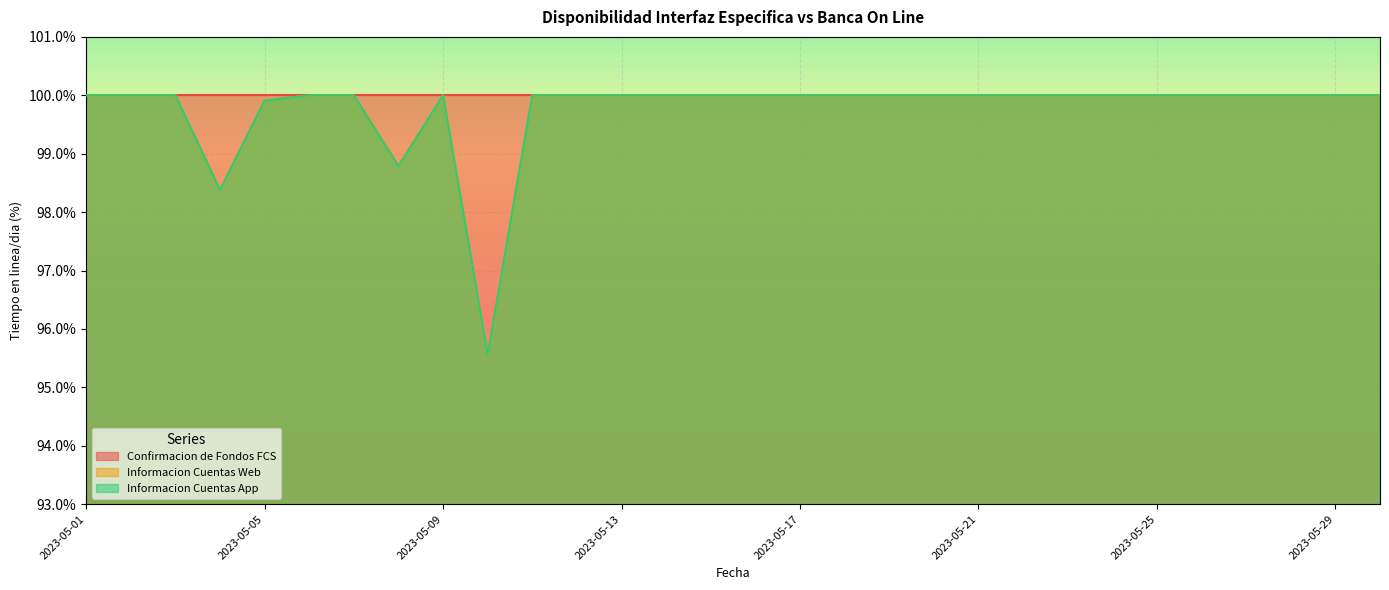

What is the value of the Informacion Cuentas App point at the 24th from the left?

100.0